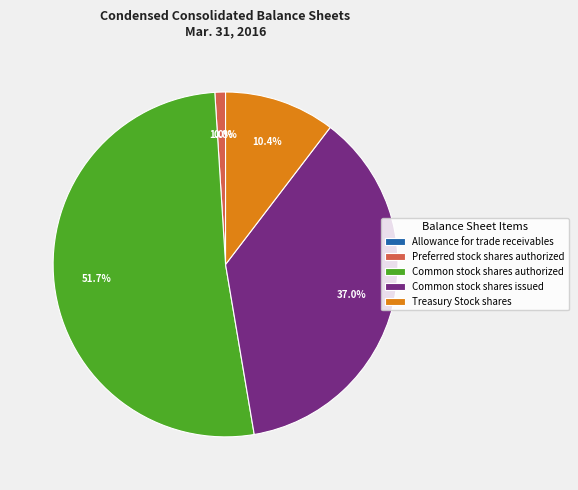

What percentage is the Preferred stock shares authorized slice, to the nearest percent?

1%